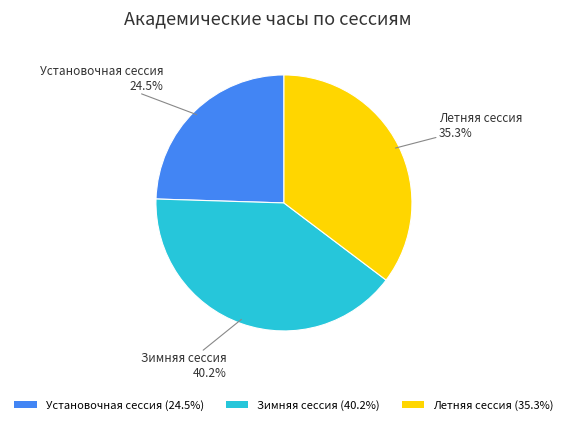

To the nearest percent, what percentage of the pie is Летняя сессия?

35%